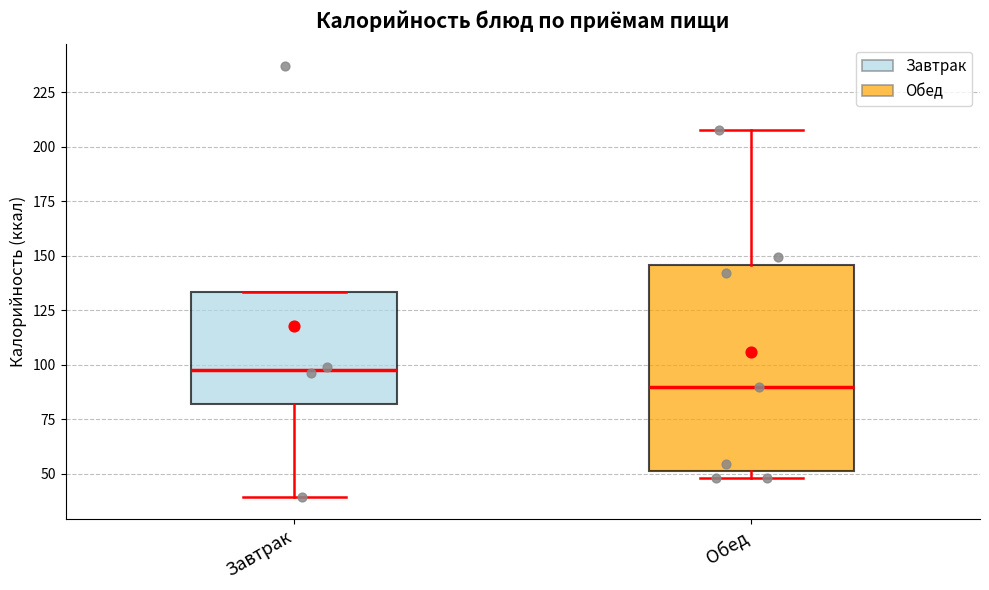

Comparing the boxes themselves (not the whiskers), which one is the tallest?

Обед